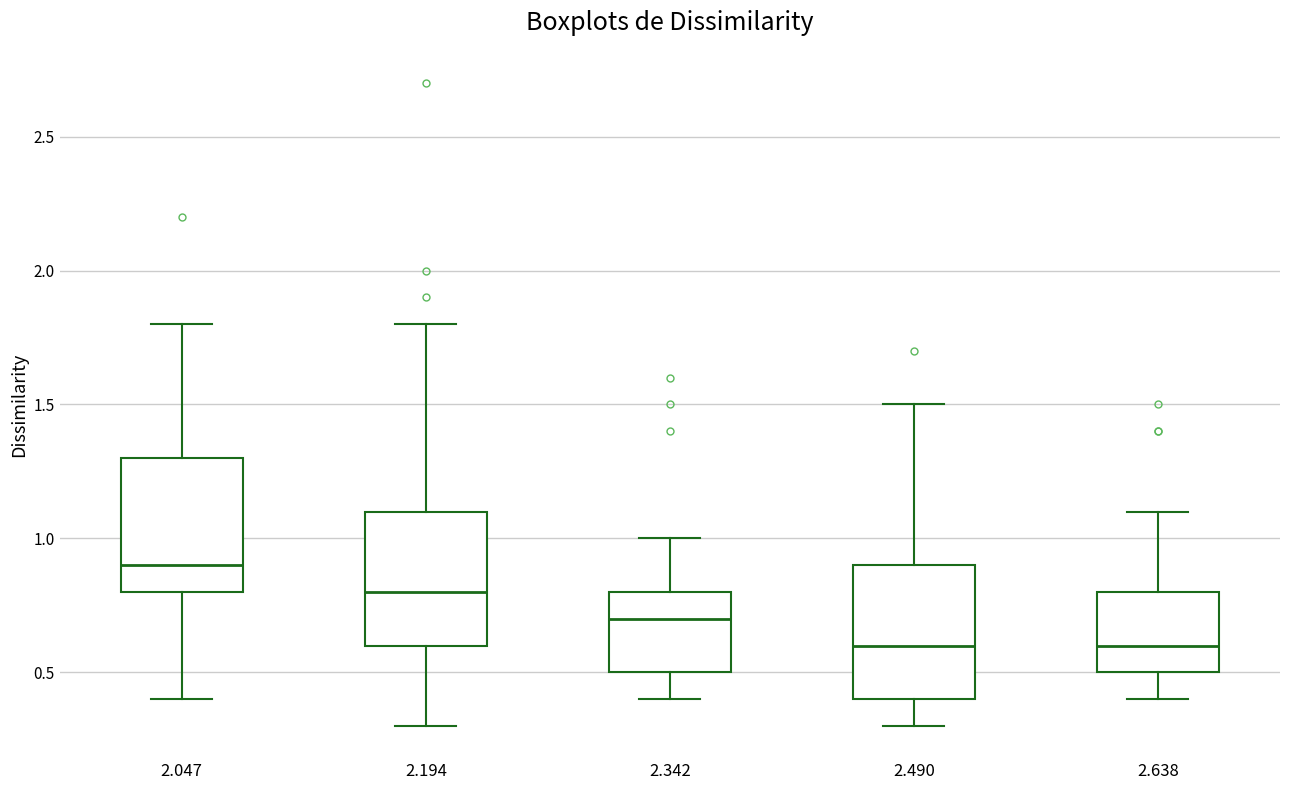

Reading left to right, transcribe this box plot: for each box, give where its median line is, the range the box spans, and where its two whiskers end, as read against the y-axis. The values are not printed on the chart, so give them approximately, as read against the axis.

2.047: median 0.9, box 0.8 to 1.3, whiskers 0.4 to 1.8
2.194: median 0.8, box 0.6 to 1.1, whiskers 0.3 to 1.8
2.342: median 0.7, box 0.5 to 0.8, whiskers 0.4 to 1.0
2.490: median 0.6, box 0.4 to 0.9, whiskers 0.3 to 1.5
2.638: median 0.6, box 0.5 to 0.8, whiskers 0.4 to 1.1